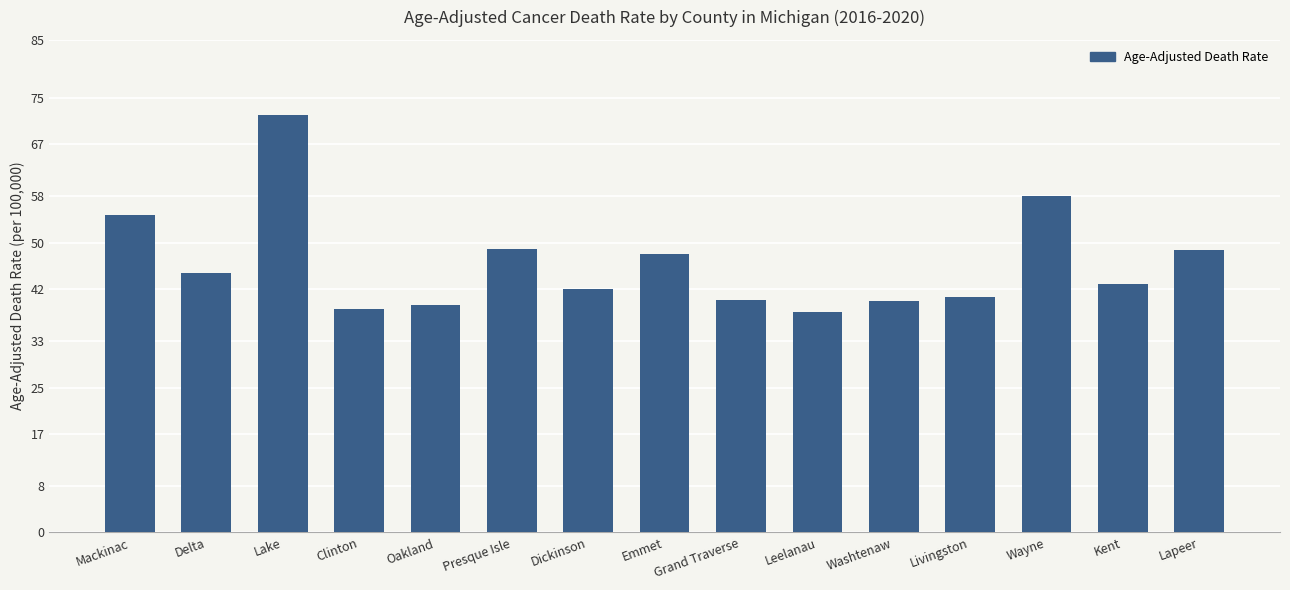

What is the smallest value displayed?

38.1